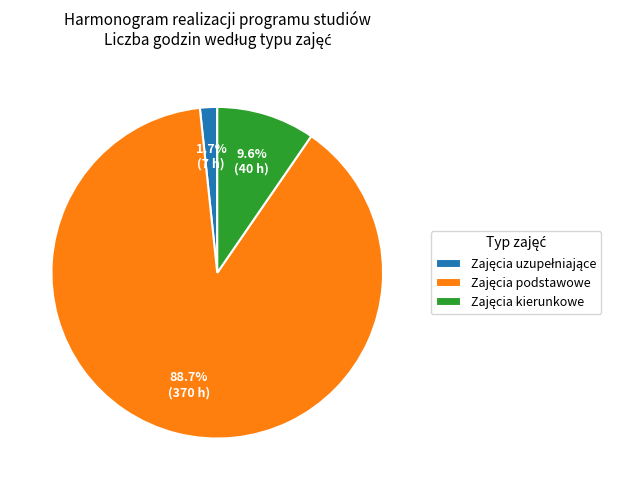

Is there a majority slice in this chart?

Yes